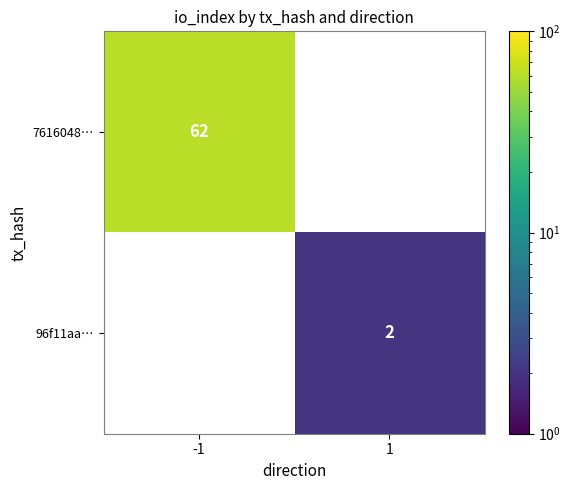

At how many categories does at least one series exceed 32?

1